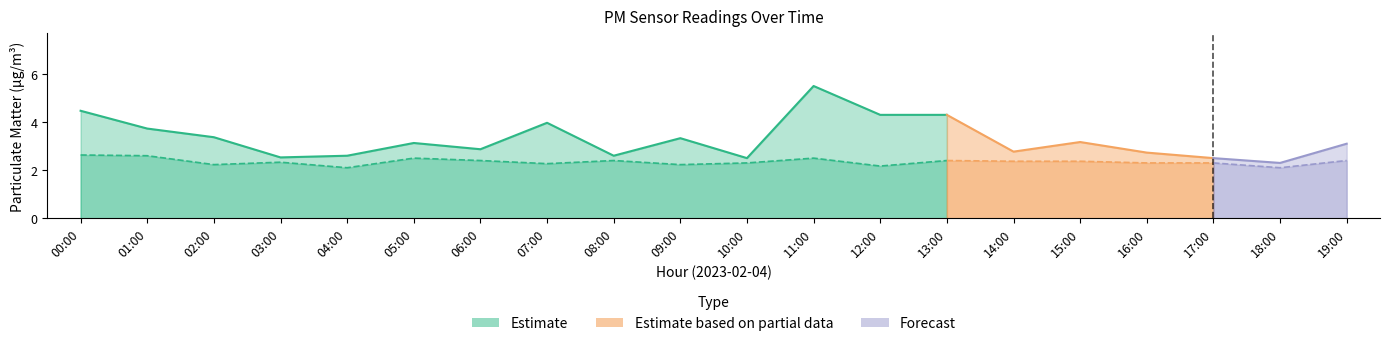

What is the difference between the maximum and minimum values in the P1 series?

3.2